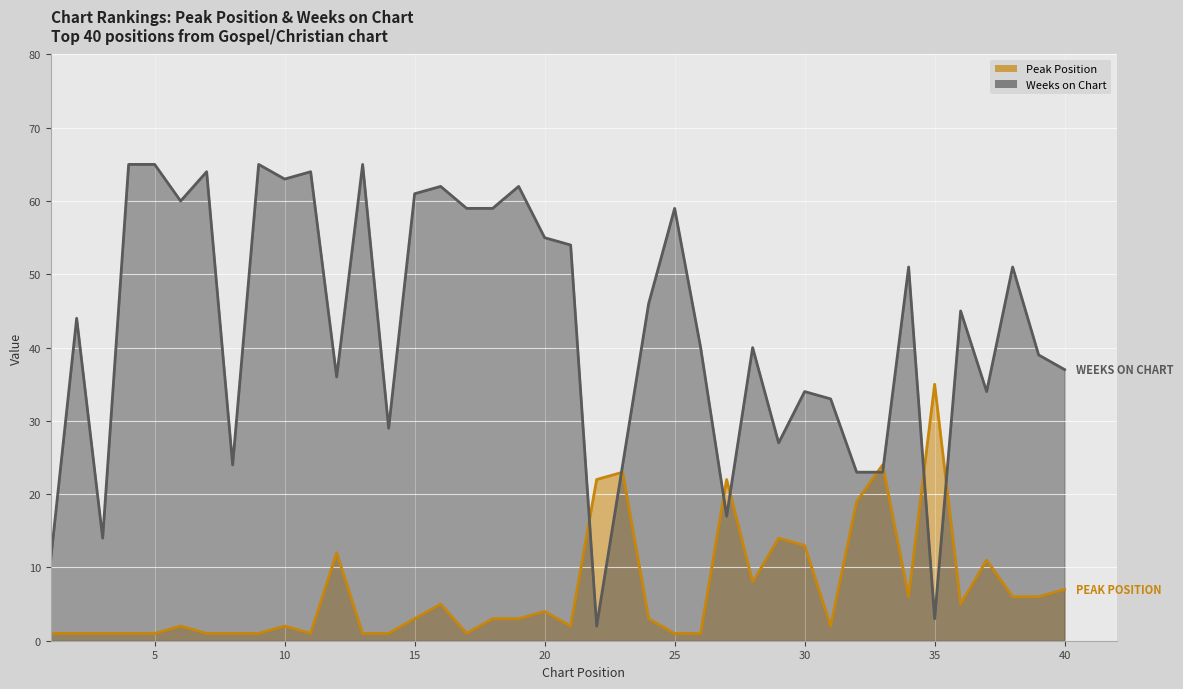

Where is the first local maximum for Weeks on Chart?

2